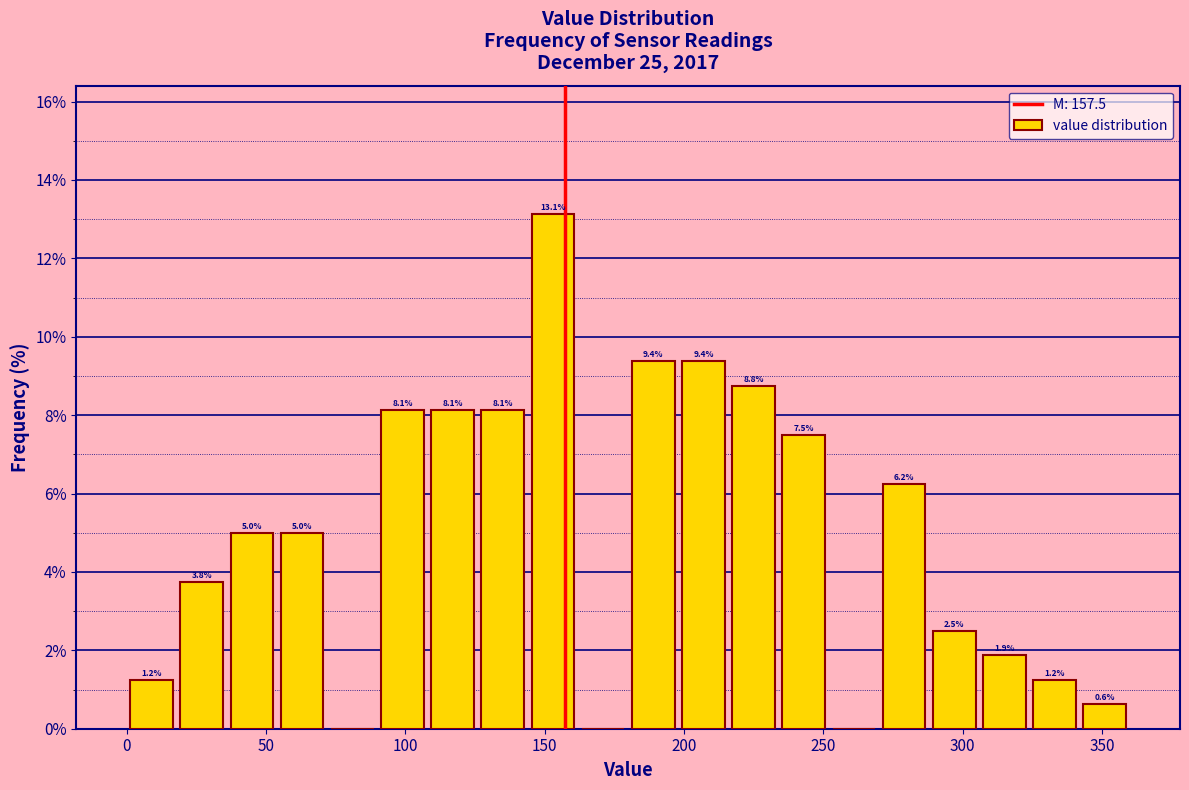

Read against the x-axis, roughly where is the centre of the tallest bar?

155